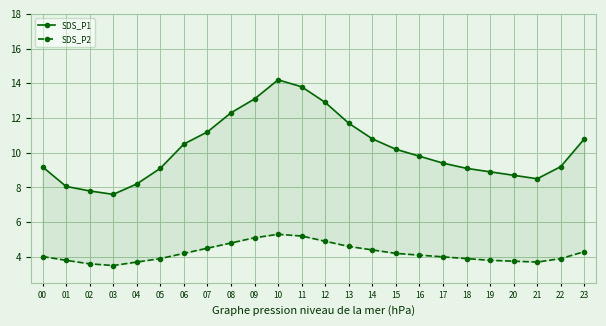

Reading left to right, list all the values displayed in this chart.

SDS_P1: 00=9.2	01=8.1	02=7.8	03=7.6	04=8.2	05=9.1	06=10.5	07=11.2	08=12.3	09=13.1	10=14.2	11=13.8	12=12.9	13=11.7	14=10.8	15=10.2	16=9.8	17=9.4	18=9.1	19=8.9	20=8.7	21=8.5	22=9.2	23=10.8
SDS_P2: 00=4.0	01=3.8	02=3.6	03=3.5	04=3.7	05=3.9	06=4.2	07=4.5	08=4.8	09=5.1	10=5.3	11=5.2	12=4.9	13=4.6	14=4.4	15=4.2	16=4.1	17=4.0	18=3.9	19=3.8	20=3.8	21=3.7	22=3.9	23=4.3